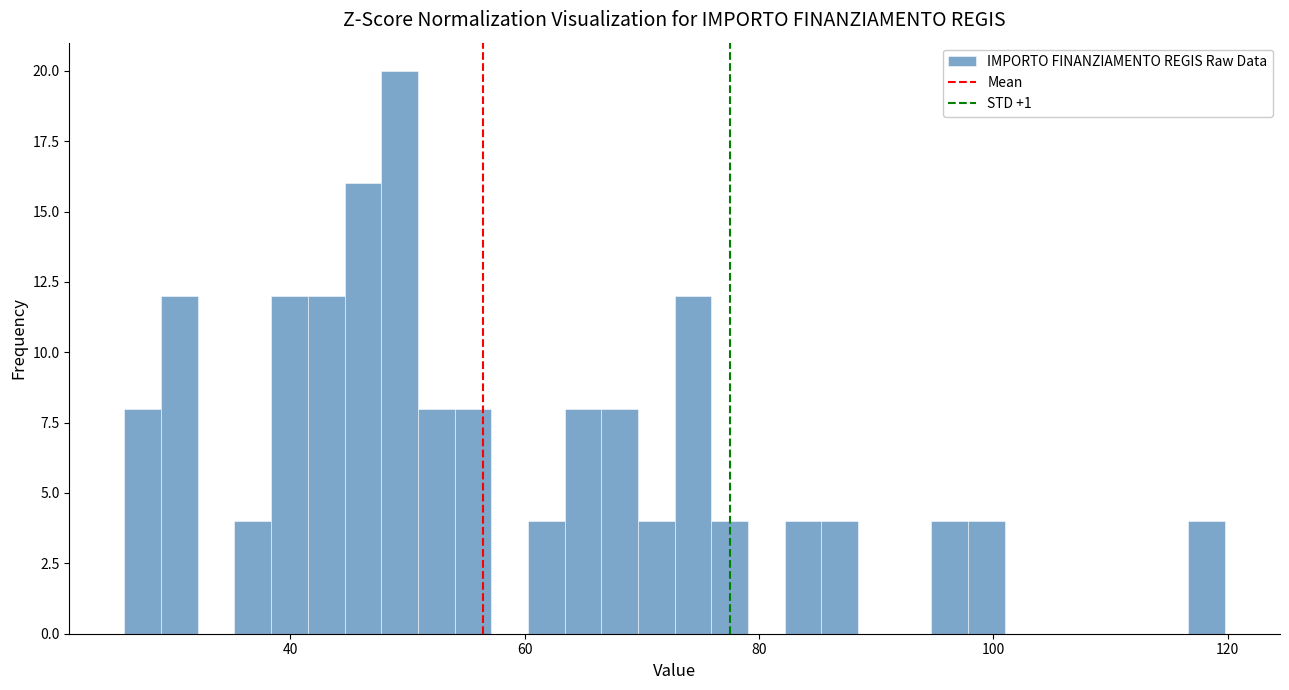

Around what value on the x-axis is the tallest bar? Give the approximate position of its centre, as read against the axis.

50